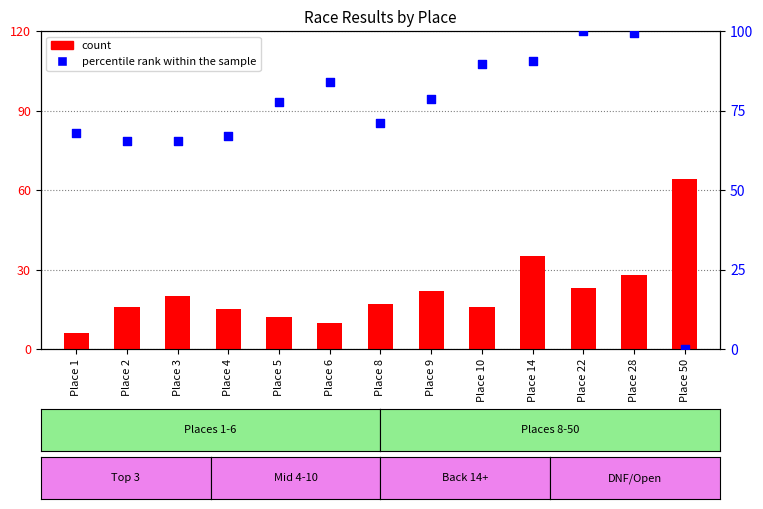

Which series has the largest total across all categories?

percentile rank within the sample